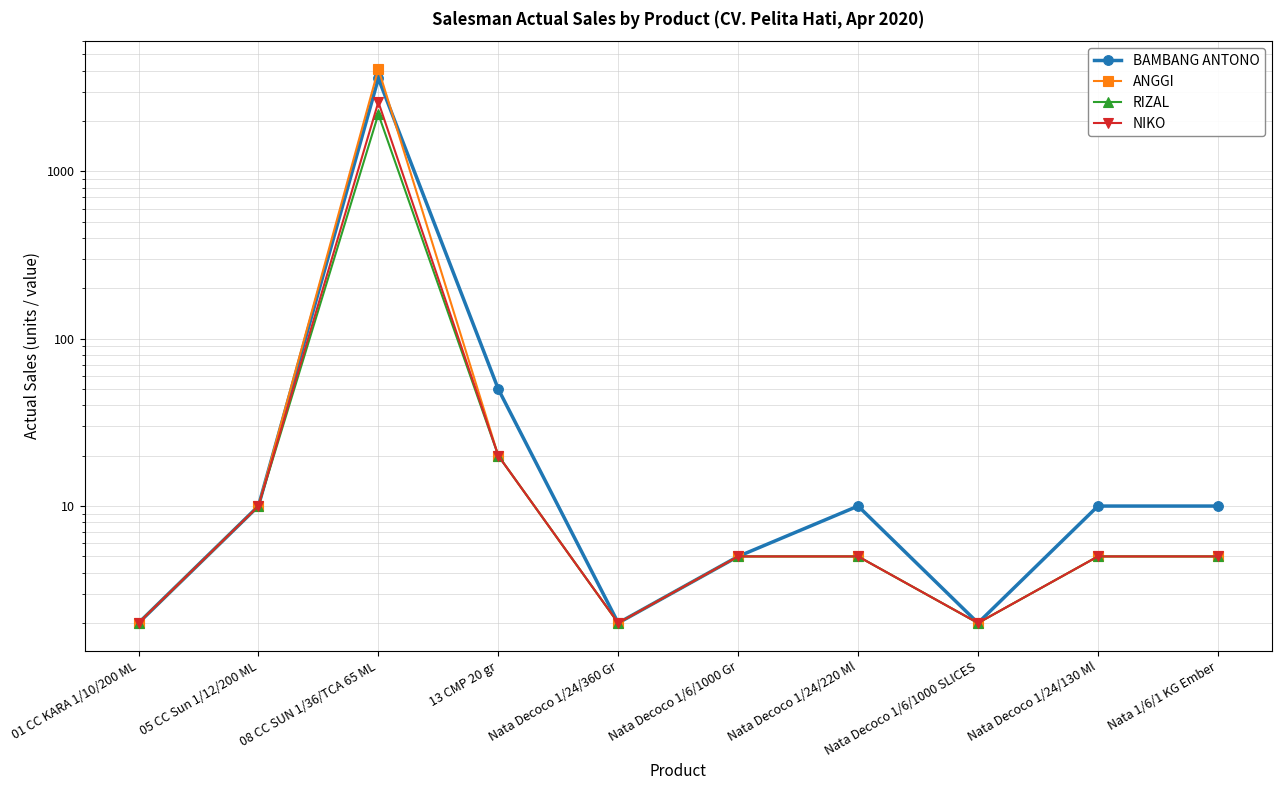

Is the value of BAMBANG ANTONO at 08 CC SUN 1/36/TCA 65 ML greater than the value of ANGGI at 08 CC SUN 1/36/TCA 65 ML?

No